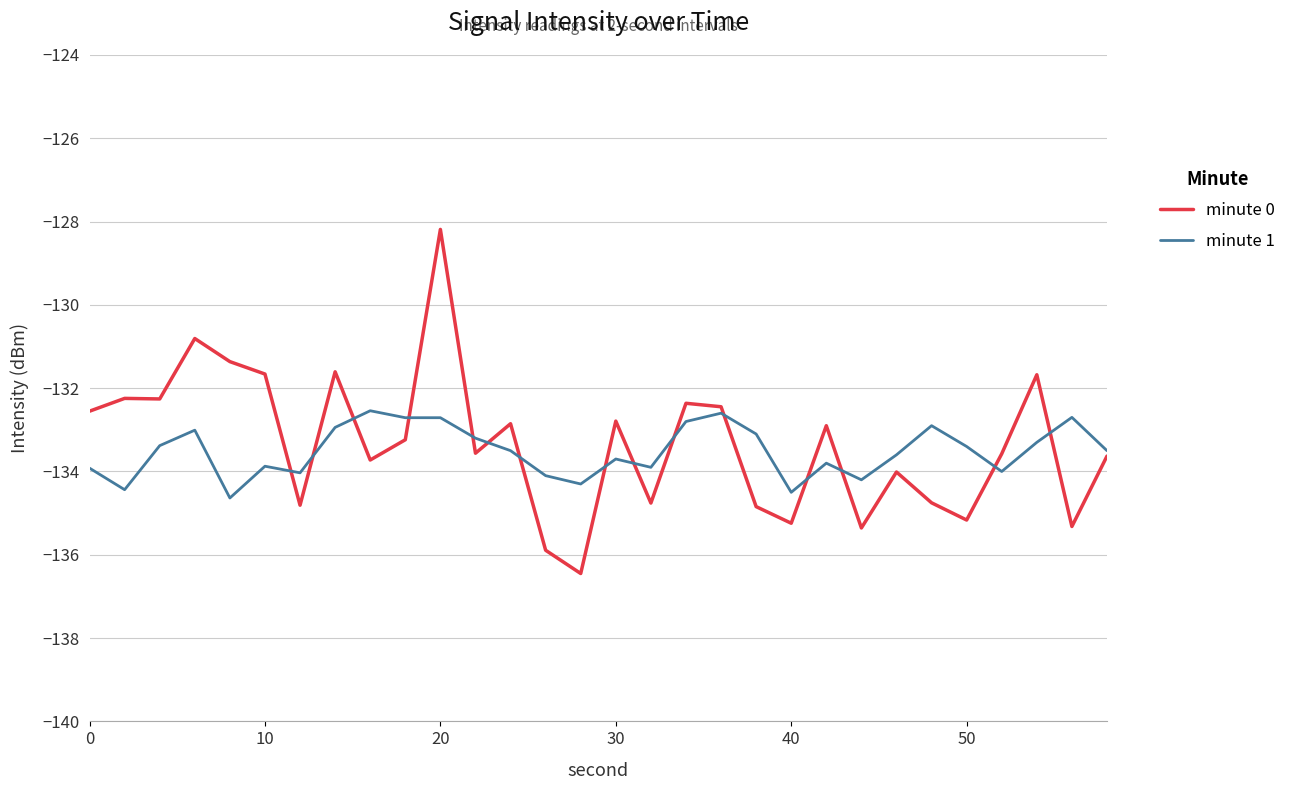

Rank the series by their maximum value, from lowest to highest.

minute 1, minute 0